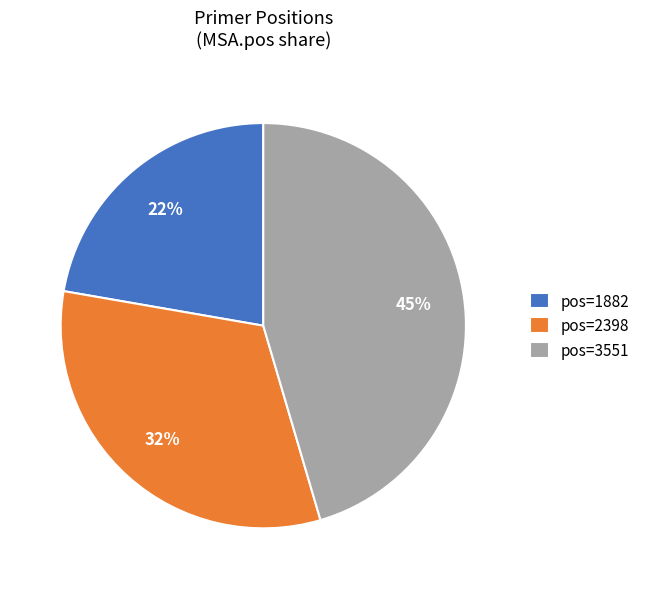

To the nearest percent, what is the average slice percentage?

33%